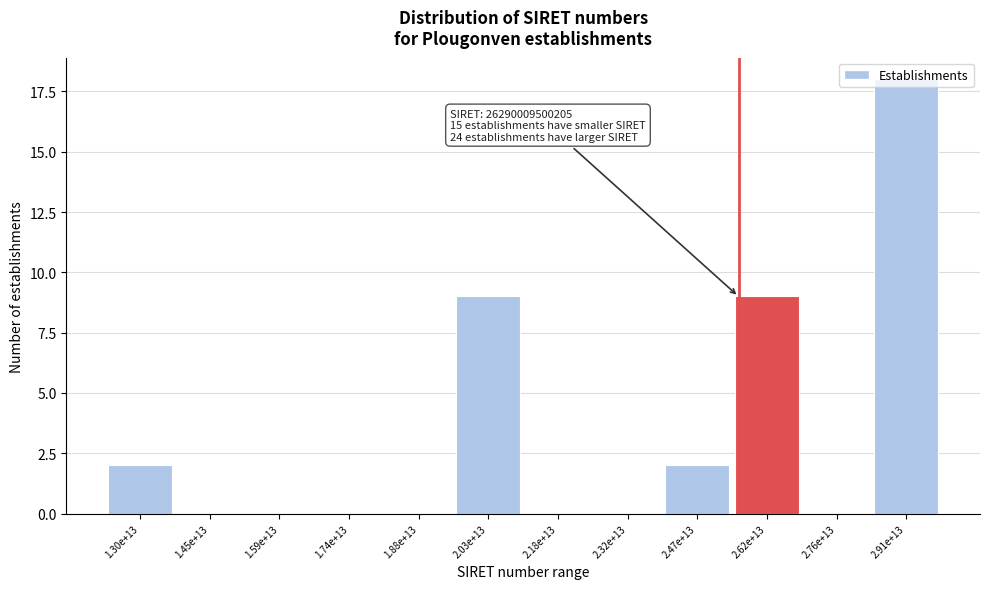

What is the change in value from 1.59e+13 to 2.62e+13?

+9